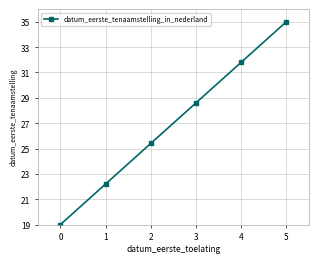

How many values are below 28?

3